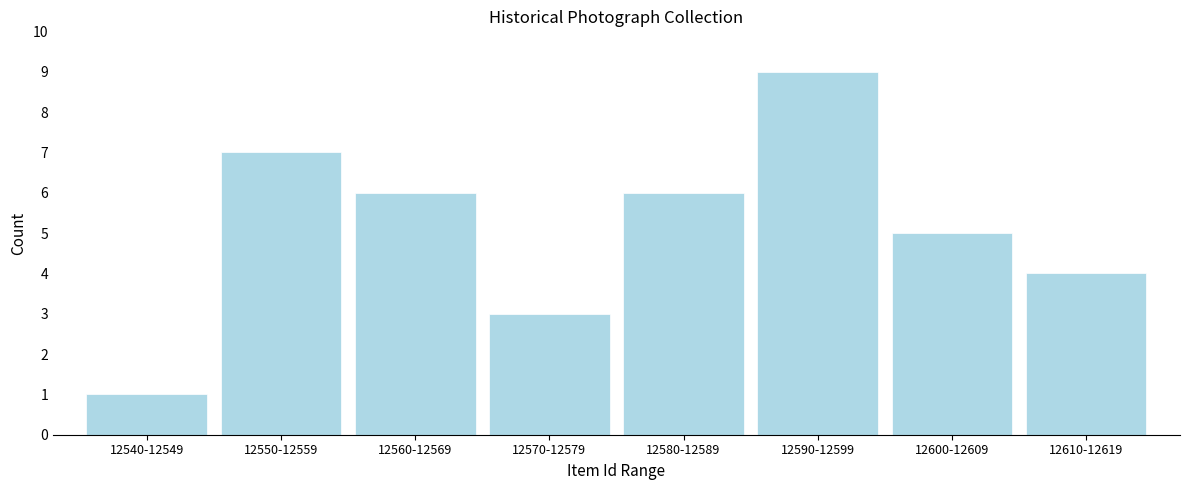

Reading left to right, list all the values displayed in this chart.

12540-12549=1	12550-12559=7	12560-12569=6	12570-12579=3	12580-12589=6	12590-12599=9	12600-12609=5	12610-12619=4